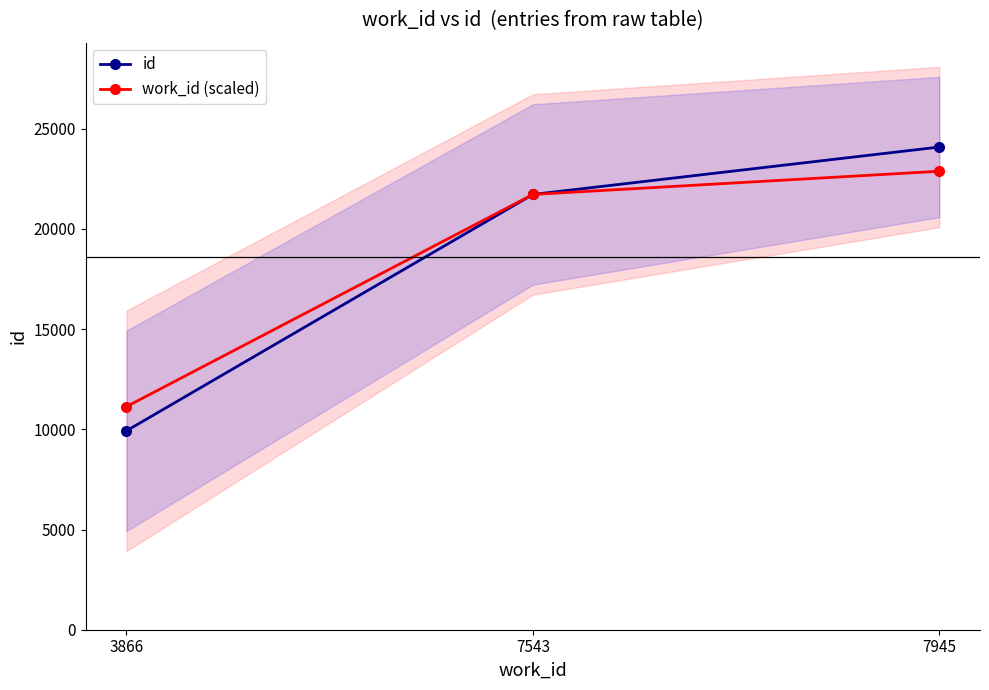

Which label corresponds to the smallest value in the chart?

3866